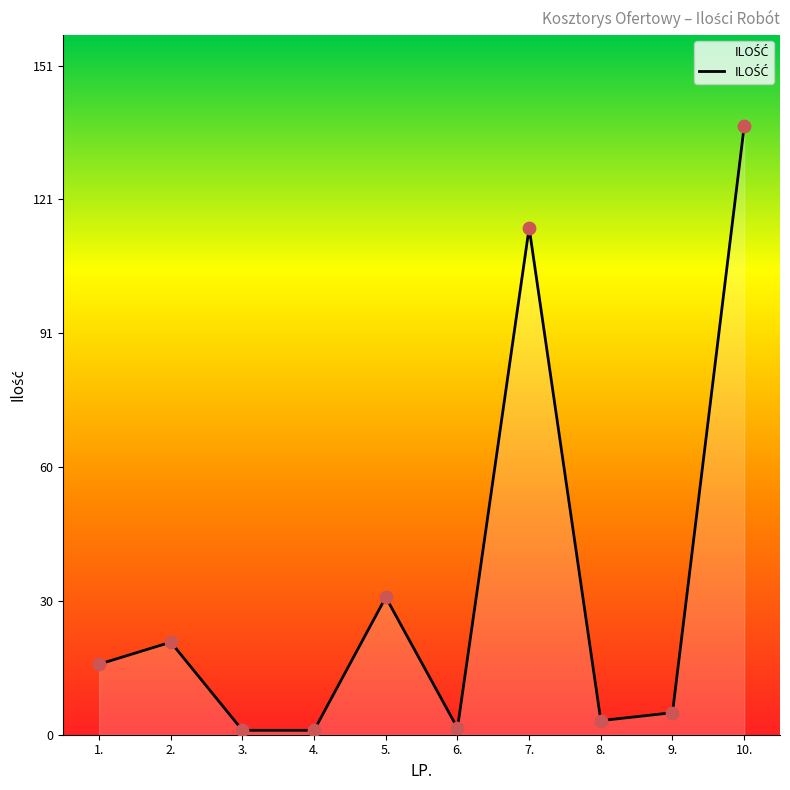

What is the change in value from 1. to 8.?

-12.8